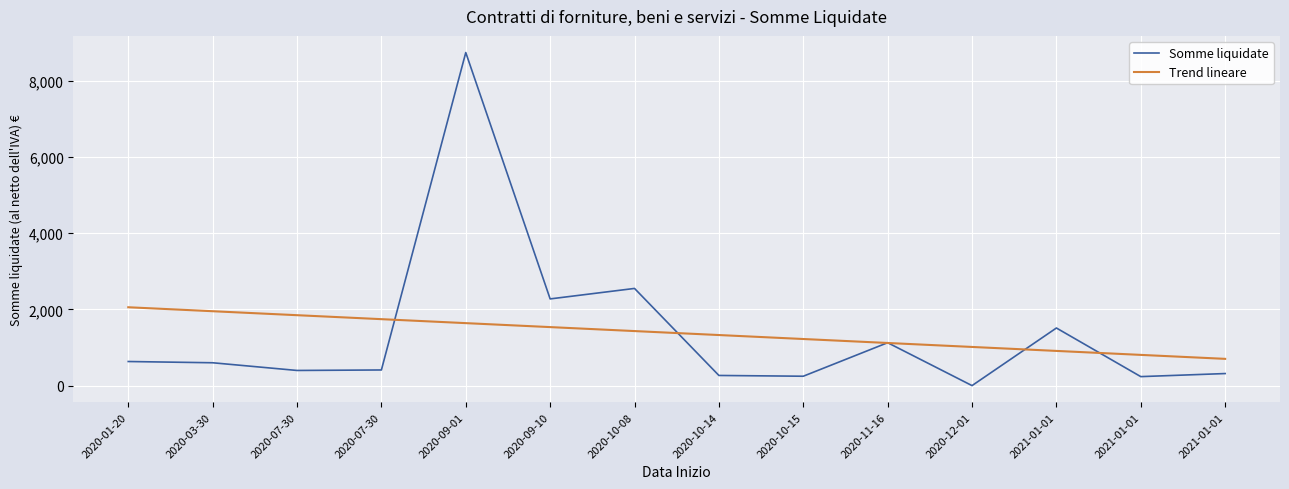

Rank the series by their maximum value, from highest to lowest.

Somme liquidate, Trend lineare